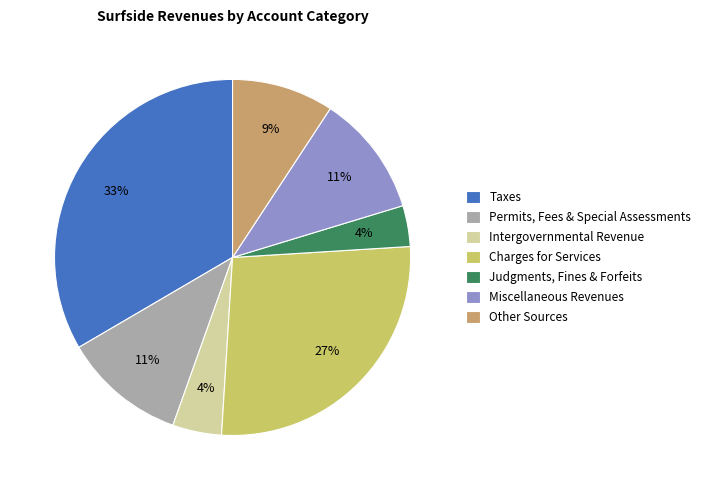

Does Intergovernmental Revenue represent more than half of the total?

No